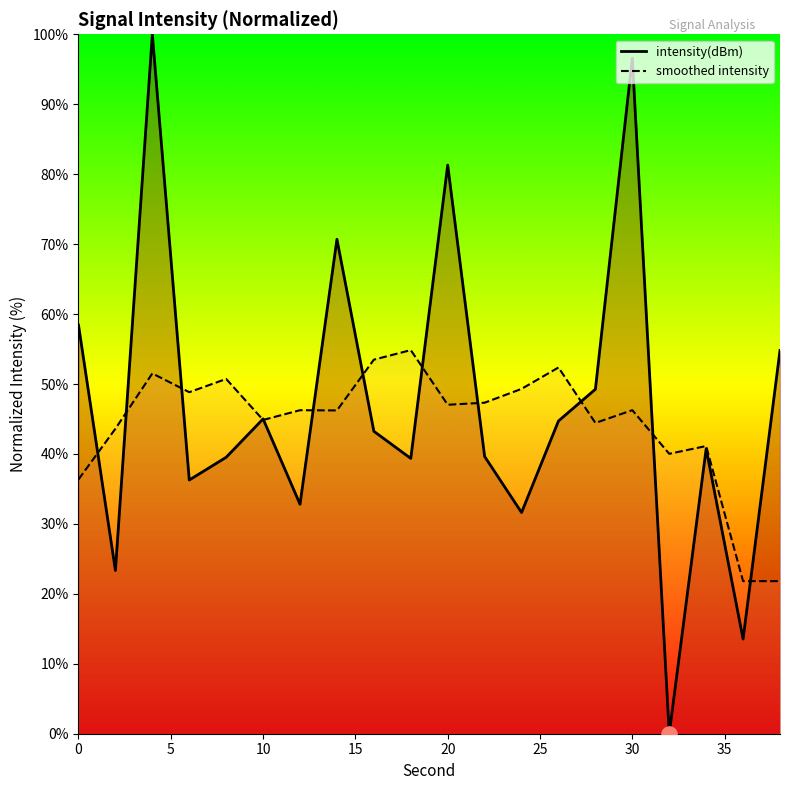

List the series in order of their peak value, lowest first.

smoothed intensity, intensity(dBm)